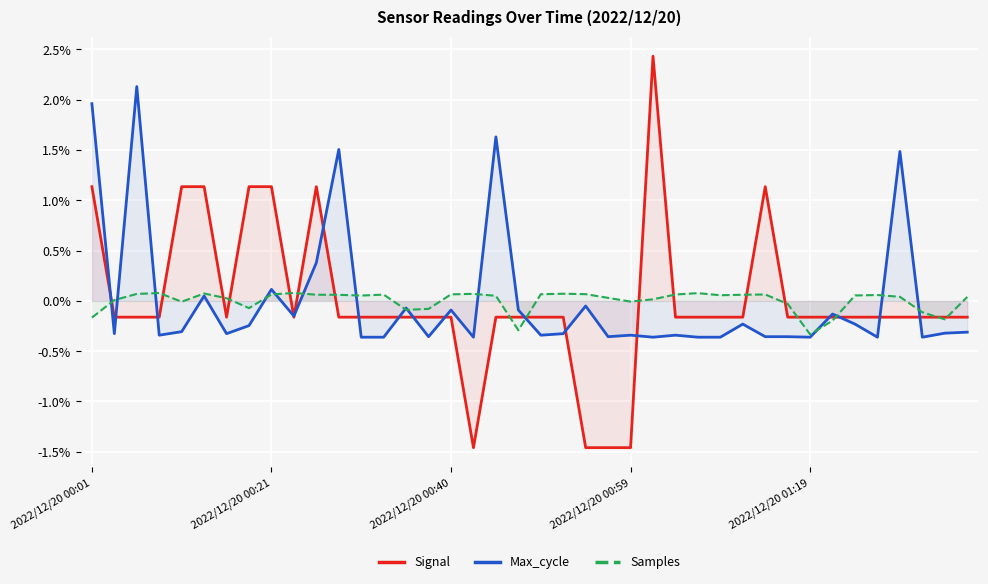

Between 12 and 13, which is larger?

12